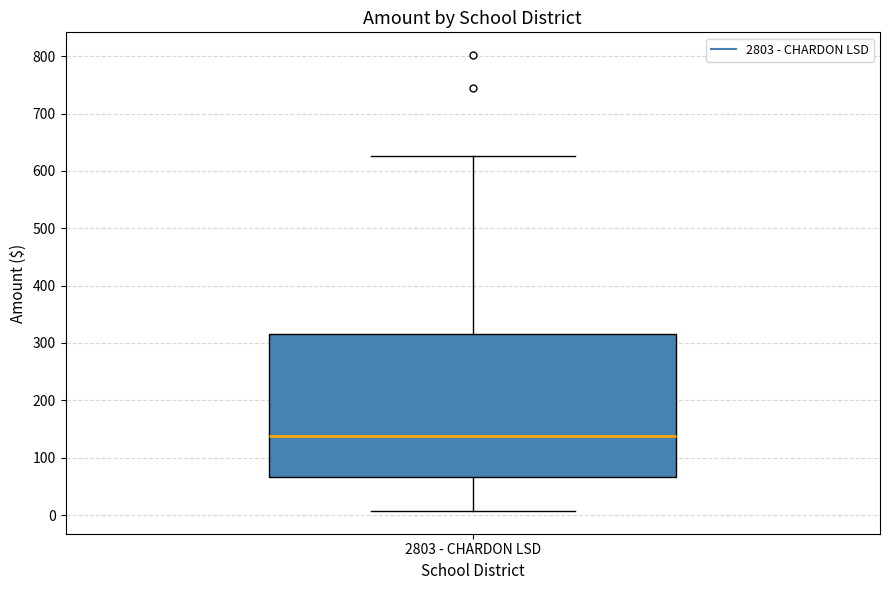

Read this box plot against the y-axis: the position of the median line, the range covered by the box, and the ends of both whiskers. The values are not printed on the chart, so give them approximately, as read against the axis.

median 140, box 70 to 310, whiskers 10 to 630